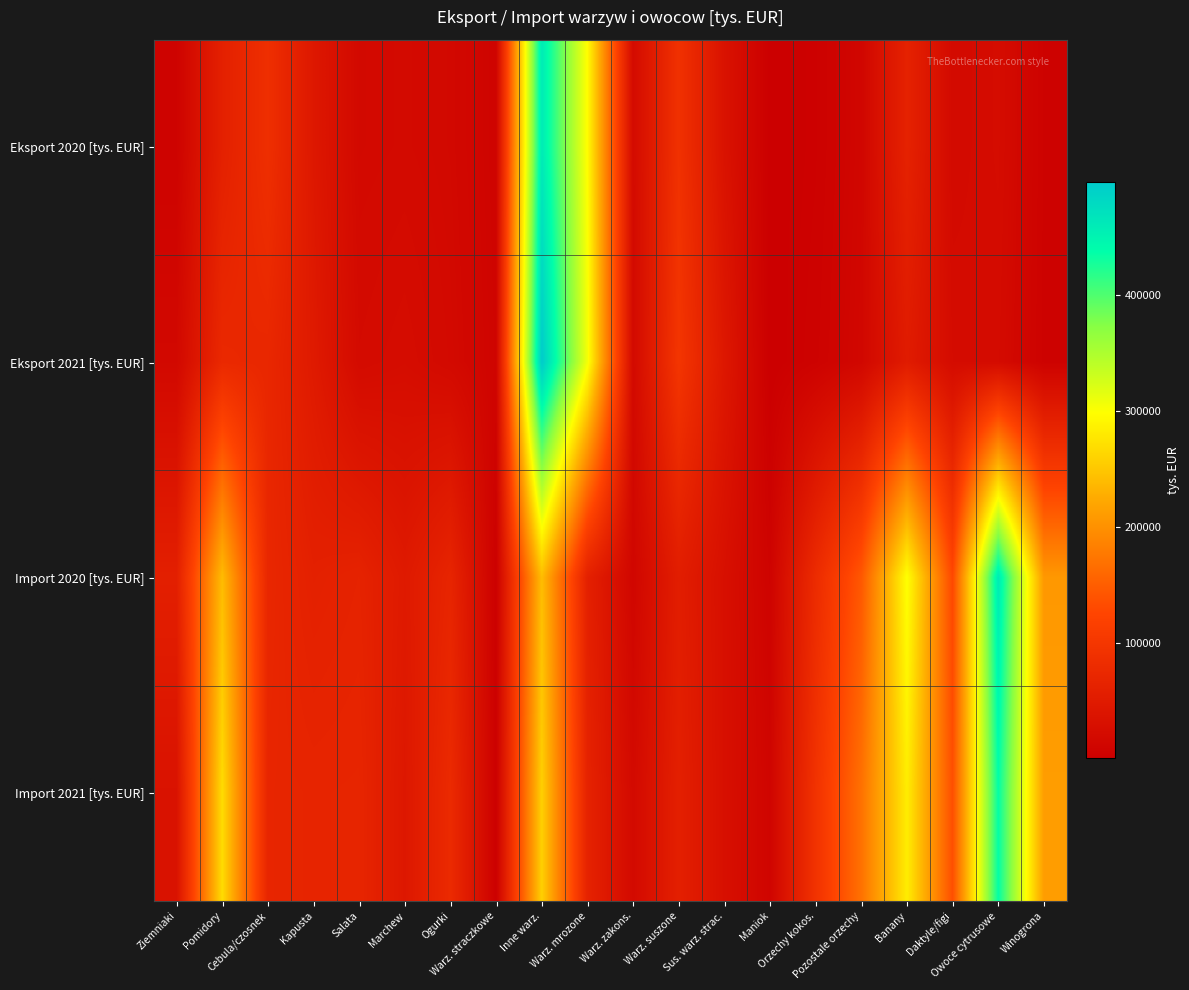

Reading left to right, transcribe all the data shown in this chart.

Eksport 2020 [tys. EUR]: Ziemniaki=7619.5	Pomidory=60181.9	Cebula/czosnek=86288.3	Kapusta=44247.1	Salata=17683.7	Marchew=19243.6	Ogurki=16758.5	Warz. straczkowe=8870.3	Inne warz.=460060.0	Warz. mrozone=296638.9	Warz. zakons.=20953.6	Warz. suszone=90781.4	Sus. warz. strac.=34668.5	Maniok=886.4	Orzechy kokos.=4014.7	Pozostale orzechy=13324.6	Banany=63162.4	Daktyle/figi=19079.2	Owoce cytrusowe=23227.4	Winogrona=5957.1
Eksport 2021 [tys. EUR]: Ziemniaki=16728.5	Pomidory=75300.7	Cebula/czosnek=72386.0	Kapusta=48429.2	Salata=21069.6	Marchew=24410.7	Ogurki=18611.1	Warz. straczkowe=9842.6	Inne warz.=496966.2	Warz. mrozone=304741.2	Warz. zakons.=18501.8	Warz. suszone=98046.0	Sus. warz. strac.=43683.4	Maniok=443.4	Orzechy kokos.=5721.6	Pozostale orzechy=14768.5	Banany=50680.8	Daktyle/figi=22779.1	Owoce cytrusowe=21121.6	Winogrona=5406.3
Import 2020 [tys. EUR]: Ziemniaki=58506.5	Pomidory=240025.2	Cebula/czosnek=72396.7	Kapusta=60289.6	Salata=64535.8	Marchew=47780.7	Ogurki=67969.7	Warz. straczkowe=2733.3	Inne warz.=241357.5	Warz. mrozone=60455.7	Warz. zakons.=12863.1	Warz. suszone=54827.0	Sus. warz. strac.=29885.3	Maniok=7850.0	Orzechy kokos.=80292.3	Pozostale orzechy=144108.8	Banany=299228.2	Daktyle/figi=128250.8	Owoce cytrusowe=459875.1	Winogrona=206359.6
Import 2021 [tys. EUR]: Ziemniaki=34892.0	Pomidory=268082.8	Cebula/czosnek=69479.2	Kapusta=67989.8	Salata=68849.9	Marchew=44014.1	Ogurki=77949.4	Warz. straczkowe=2925.0	Inne warz.=257733.8	Warz. mrozone=64071.2	Warz. zakons.=19397.4	Warz. suszone=59149.2	Sus. warz. strac.=29756.5	Maniok=10735.2	Orzechy kokos.=93009.0	Pozostale orzechy=169202.0	Banany=282572.0	Daktyle/figi=135394.3	Owoce cytrusowe=435405.7	Winogrona=211353.6